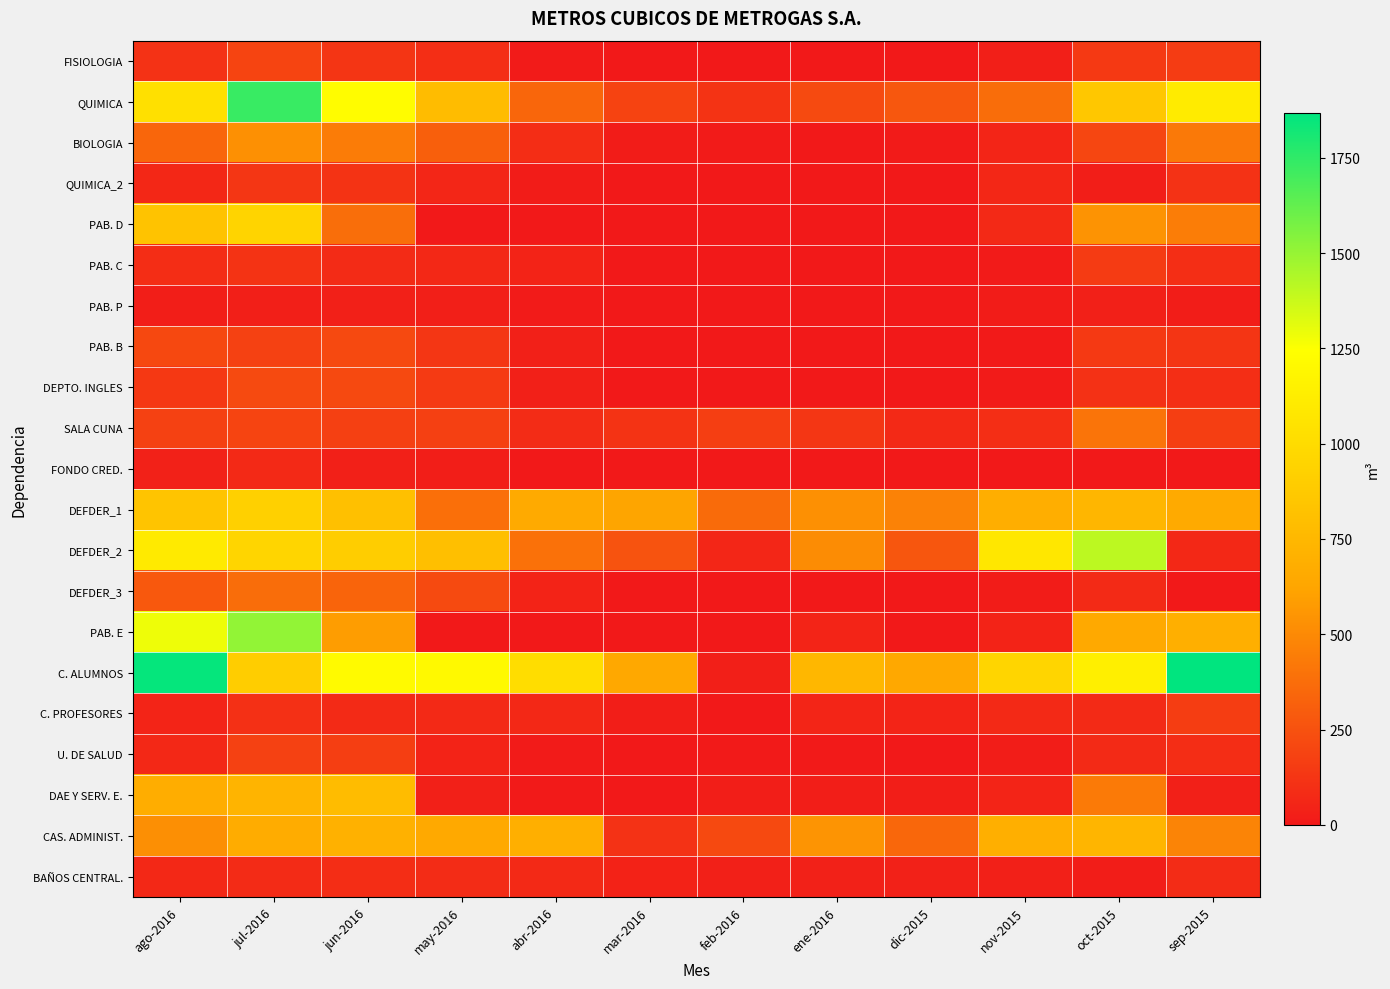

What is the maximum value shown in the chart?

1868.1